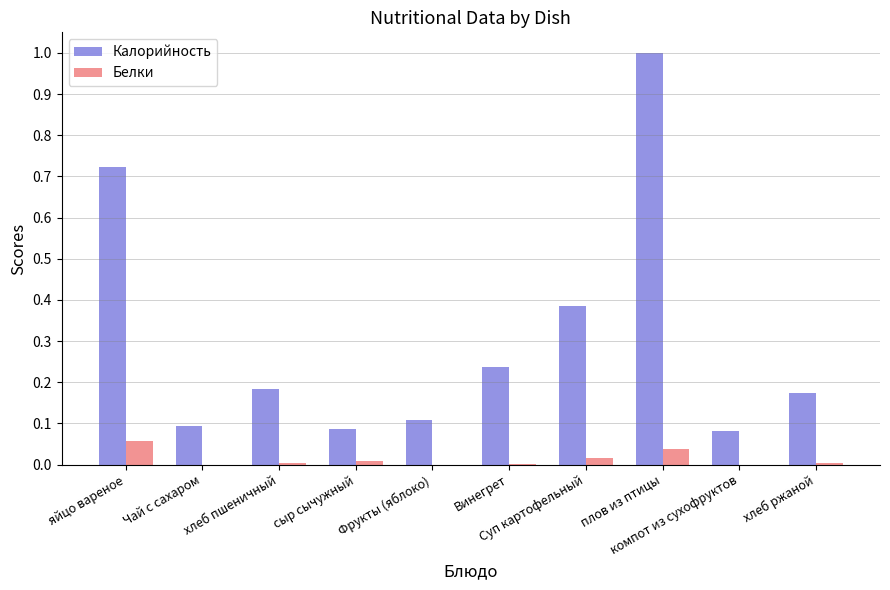

What is the maximum value shown in the chart?

1.0